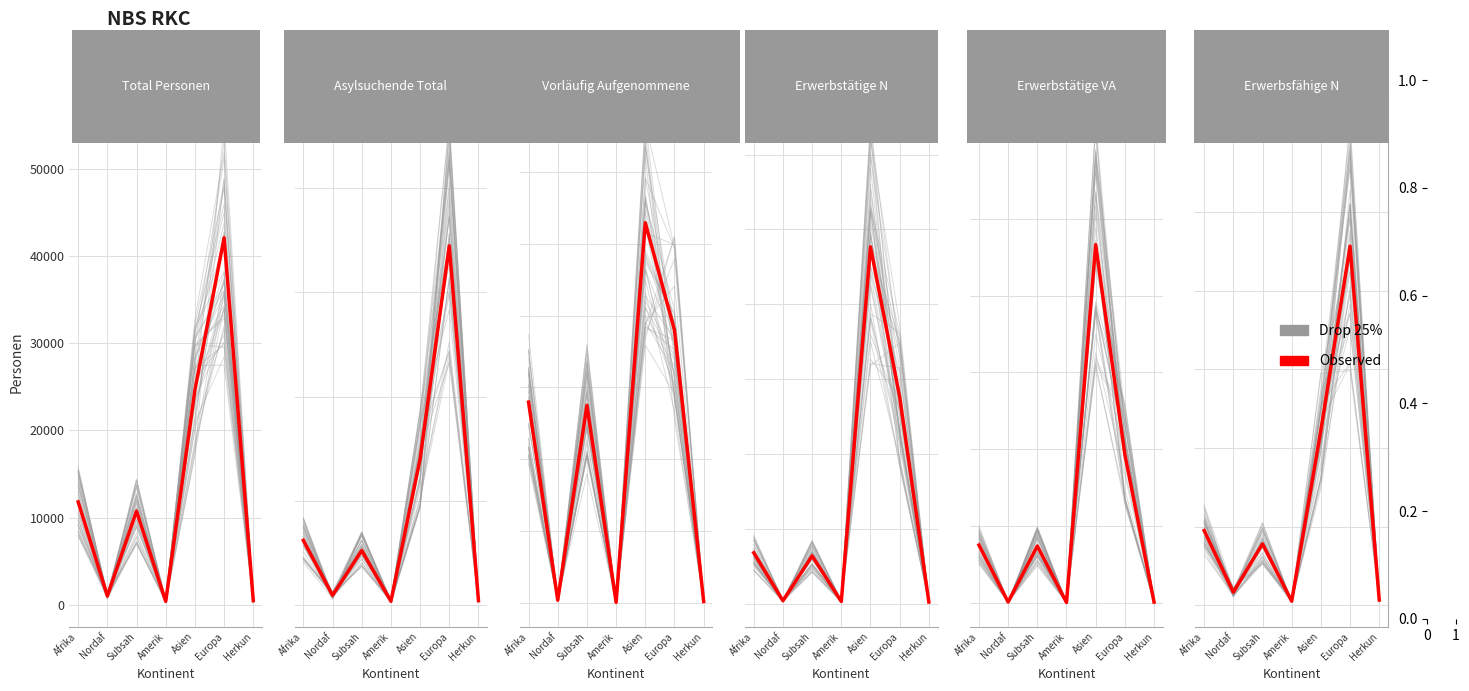

Does the chart have visible grid lines?

Yes